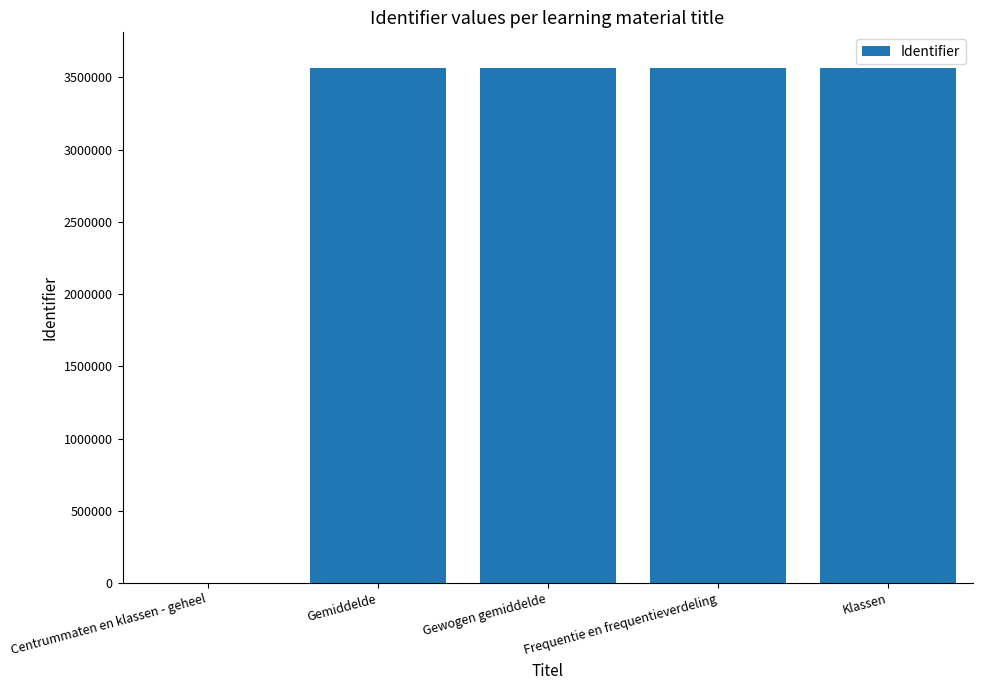

What is the average value?

2848898